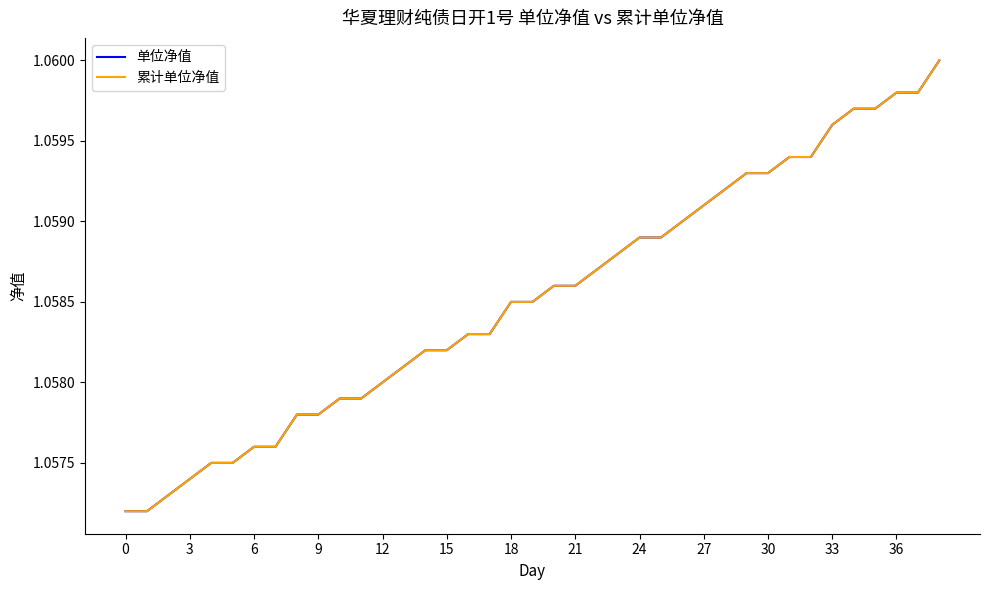

True or false: 单位净值 and 累计单位净值 intersect in this chart.

False